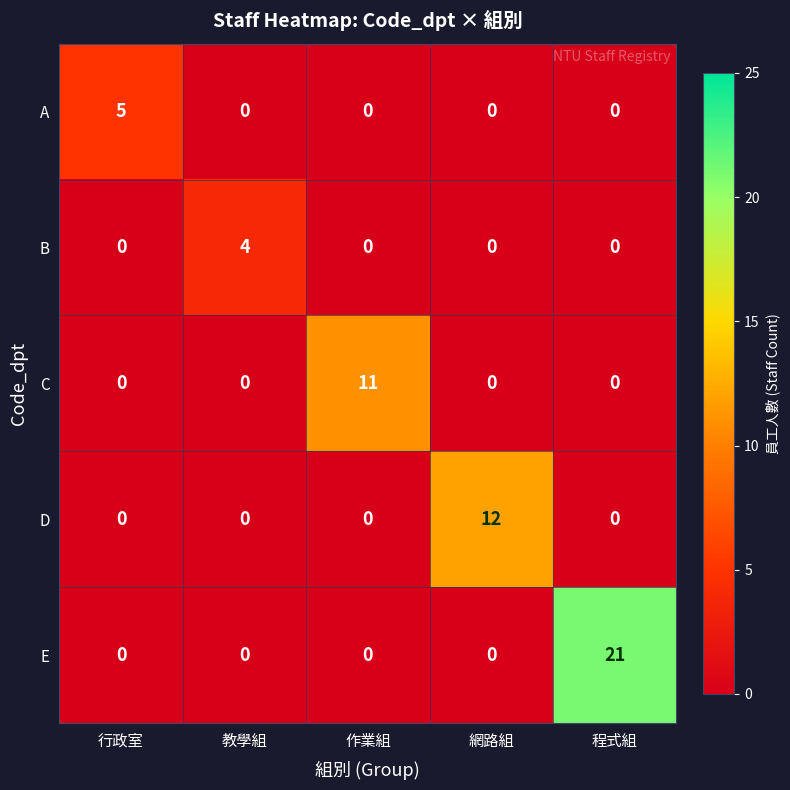

Reading left to right, list all the values displayed in this chart.

A: 行政室=5	教學組=0	作業組=0	網路組=0	程式組=0
B: 行政室=0	教學組=4	作業組=0	網路組=0	程式組=0
C: 行政室=0	教學組=0	作業組=11	網路組=0	程式組=0
D: 行政室=0	教學組=0	作業組=0	網路組=12	程式組=0
E: 行政室=0	教學組=0	作業組=0	網路組=0	程式組=21